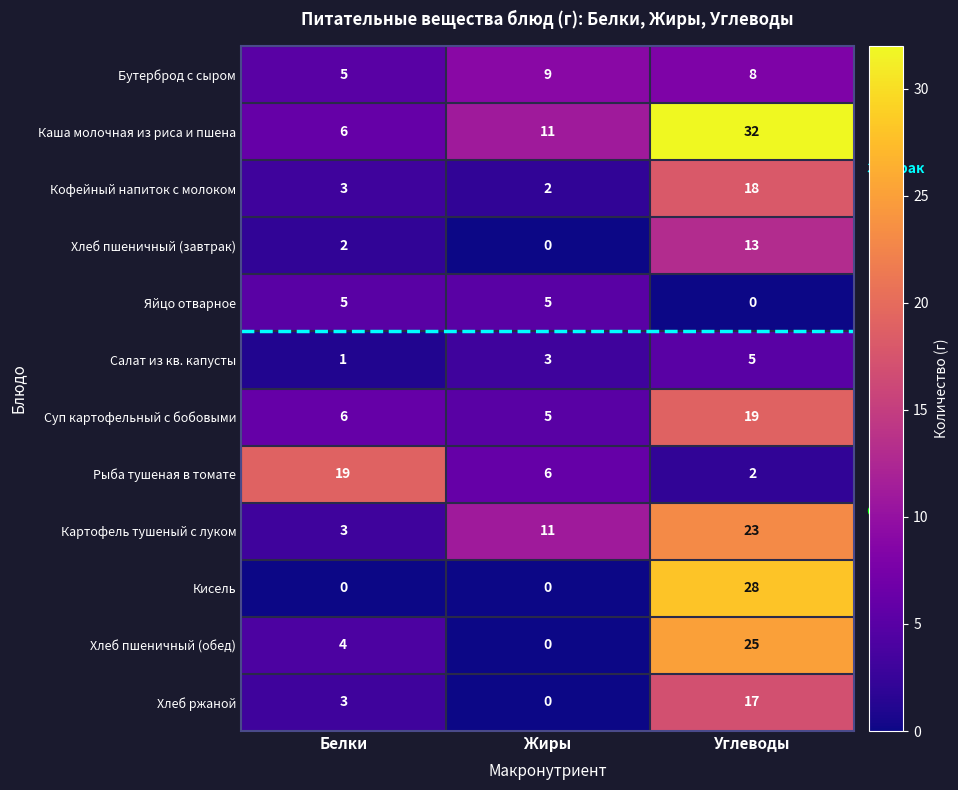

Rank the categories by Суп картофельный с бобовыми value from highest to lowest.

Углеводы, Белки, Жиры